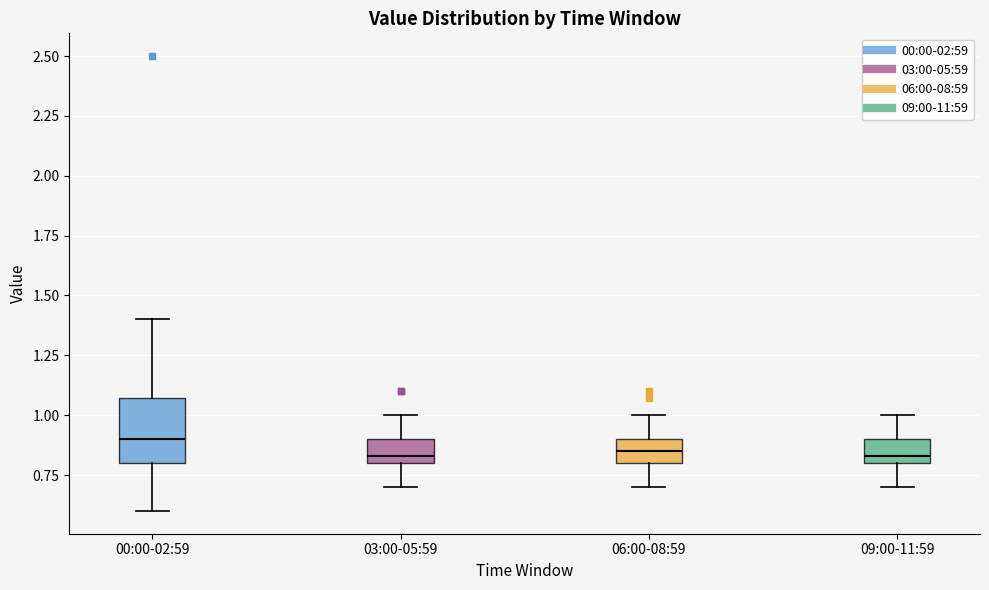

Reading left to right, read every box against the y-axis: the position of its median line, the range the box covers, and the ends of its whiskers. The values are not printed on the chart, so give them approximately, as read against the axis.

00:00-02:59: median 0.90, box 0.80 to 1.05, whiskers 0.60 to 1.40
03:00-05:59: median 0.85, box 0.80 to 0.90, whiskers 0.70 to 1.00
06:00-08:59: median 0.85, box 0.80 to 0.90, whiskers 0.70 to 1.00
09:00-11:59: median 0.85, box 0.80 to 0.90, whiskers 0.70 to 1.00